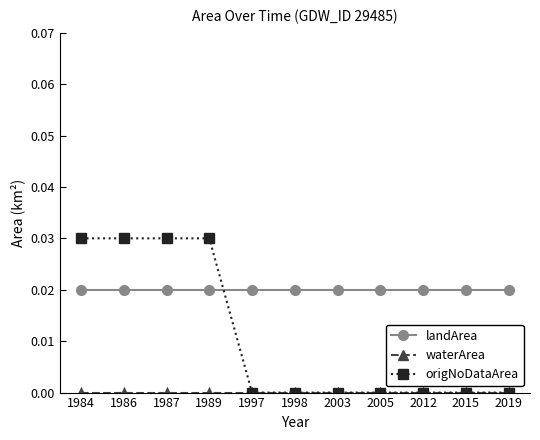

Is it true that origNoDataArea equals 0.0 at 1998?

True